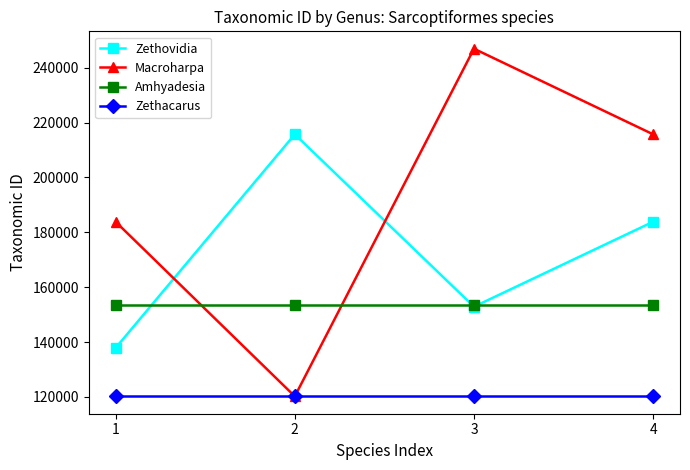

What is the sum of the Amhyadesia values at 4 and 2?

306716